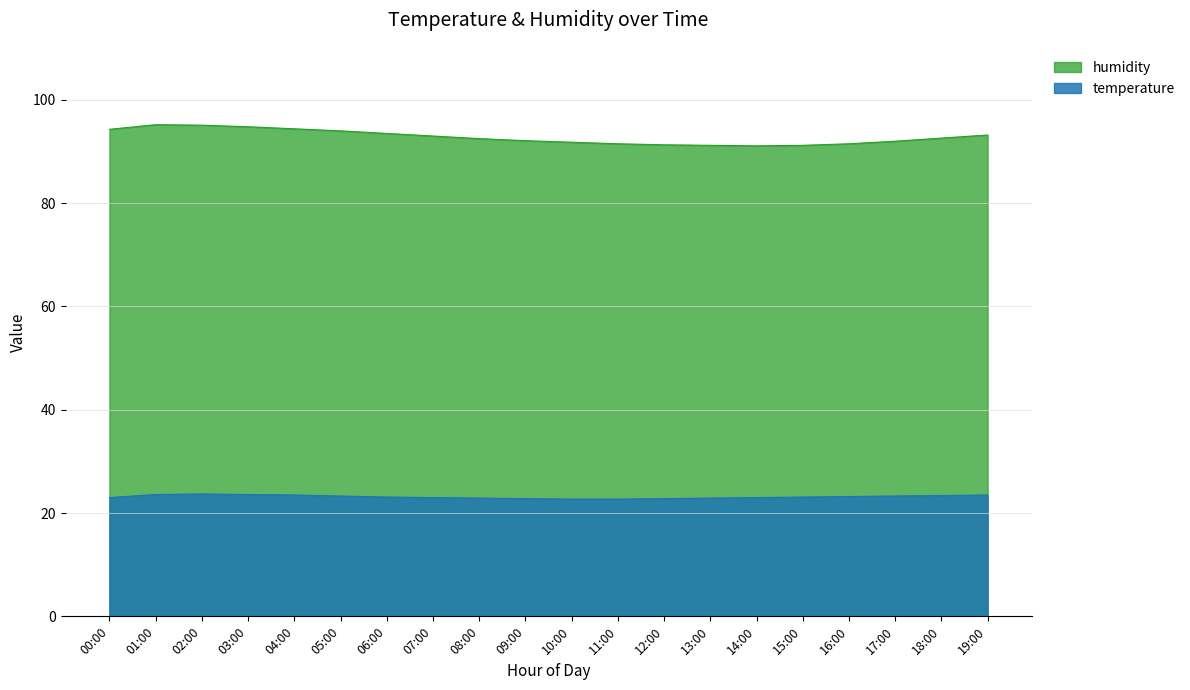

Rank the series by their average value, from lowest to highest.

temperature, humidity